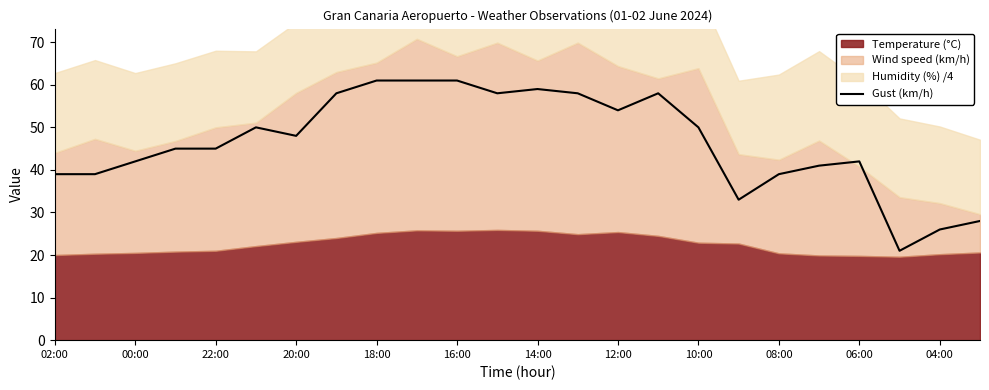

The value of Gust (km/h) at 06:00 is 24. True or false?

False